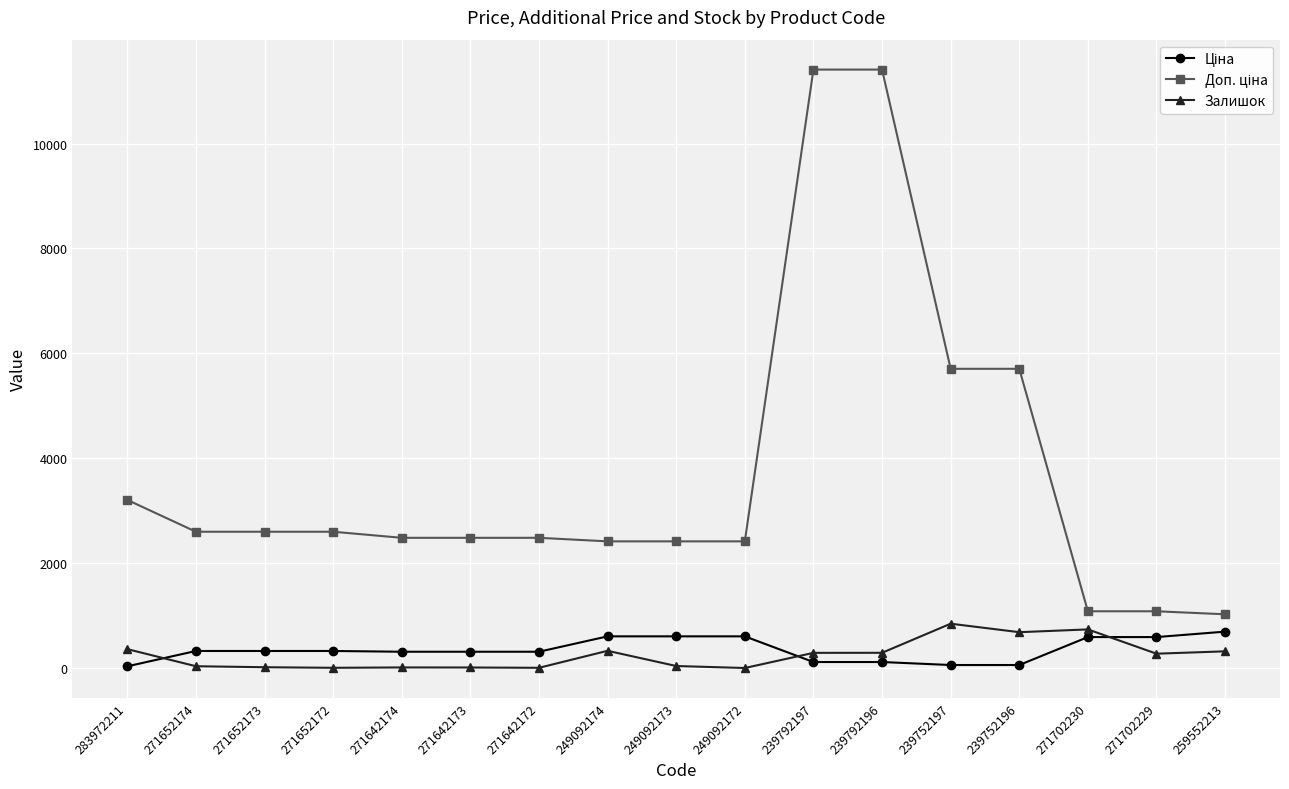

What is the total value across all series at 259552213?

2036.3